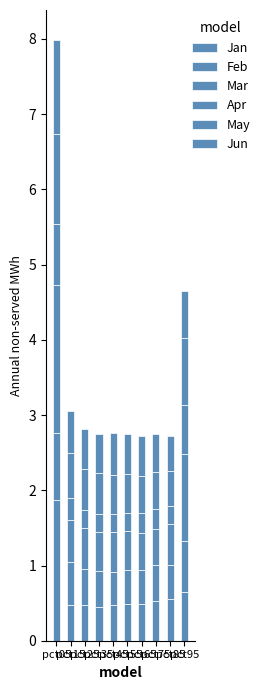

What is the sum of all Jan values?

6.4